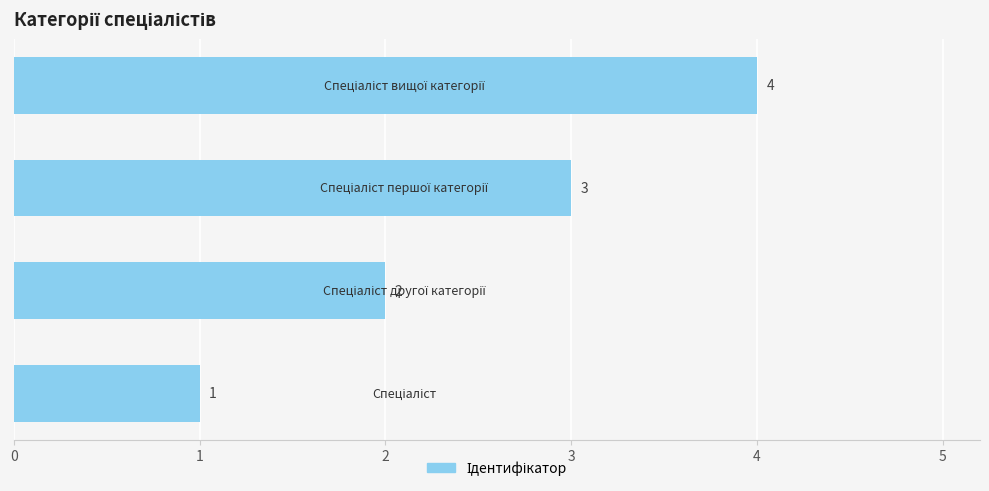

Count the values in the range 2 to 4.

3